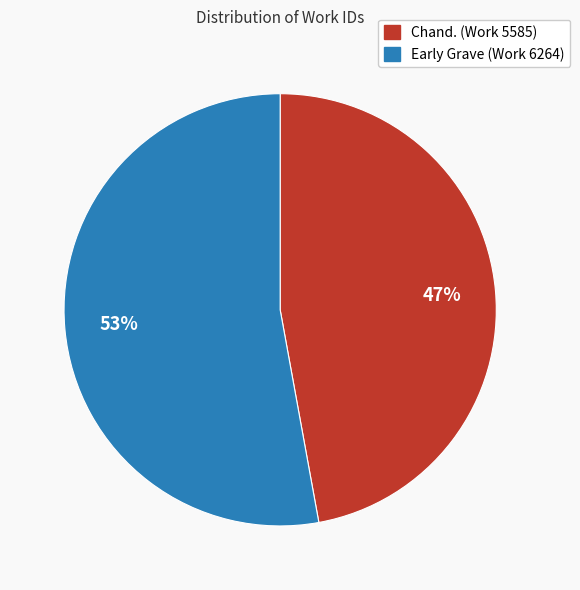

Which category has the smallest portion of the pie?

Chand. (Work 5585)